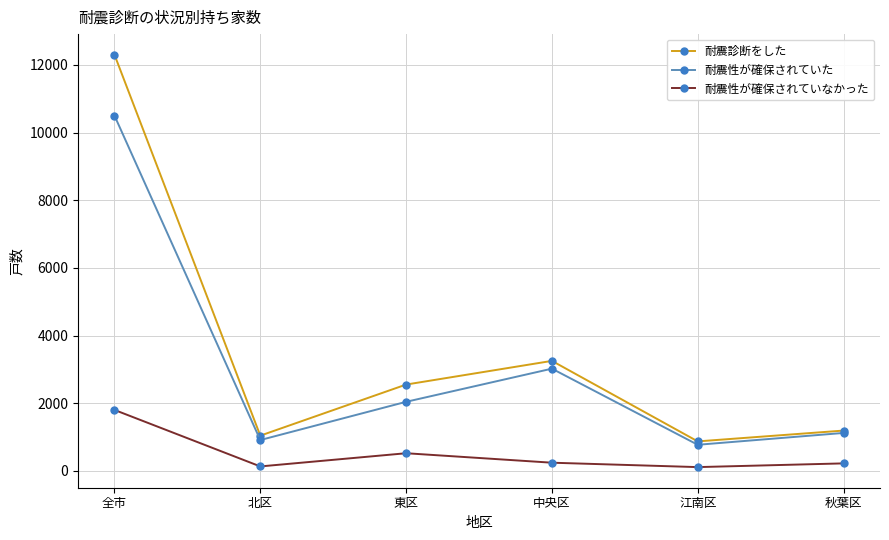

What is the minimum value for 耐震性が確保されていた?

770